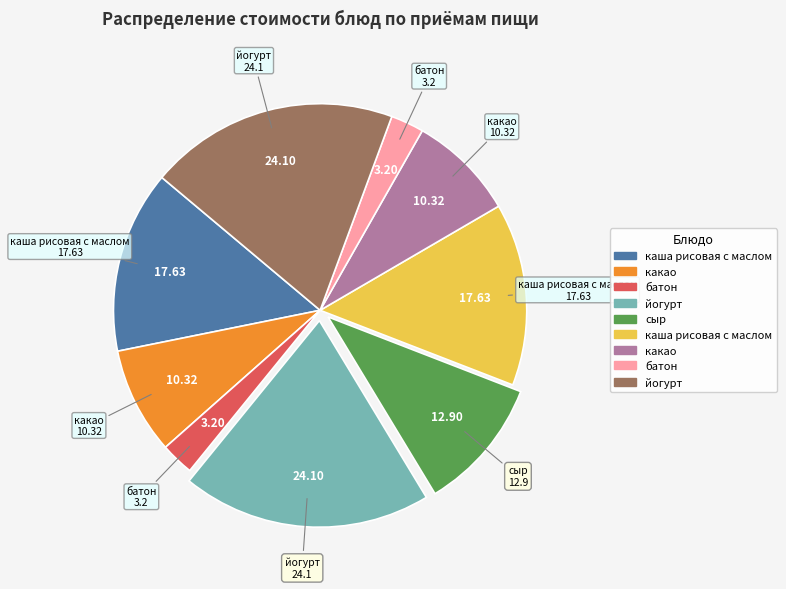

Is there a majority slice in this chart?

No